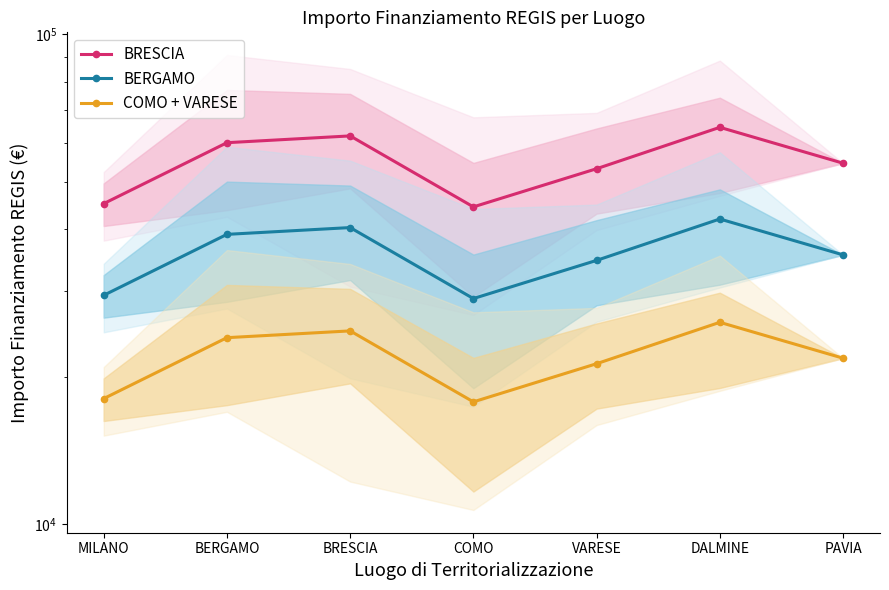

Is the value of COMO + VARESE at BRESCIA greater than the value of BERGAMO at DALMINE?

No